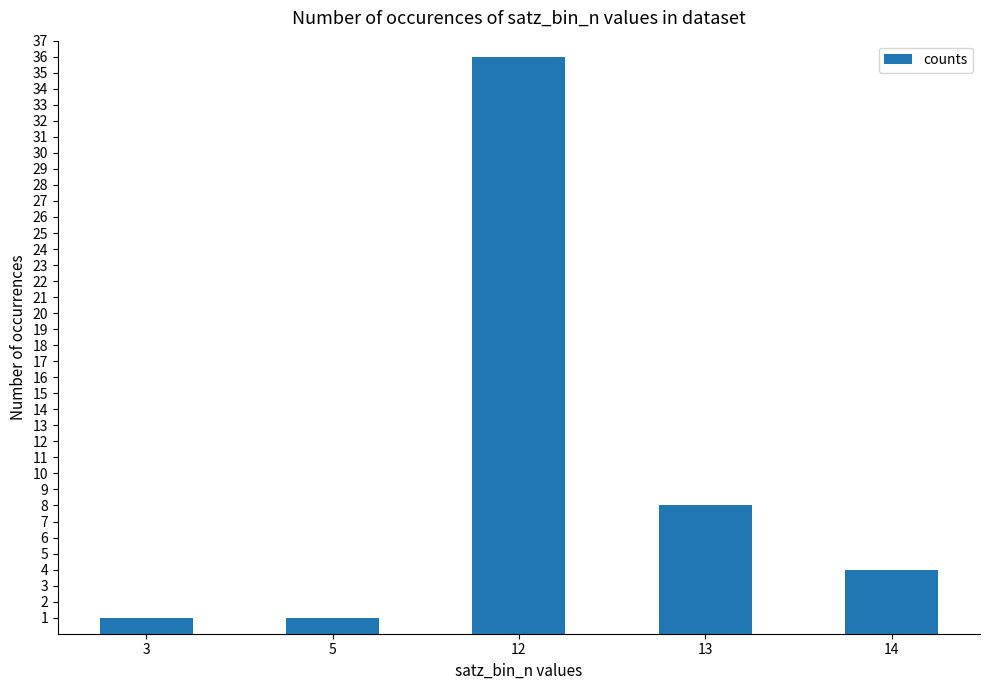

Reading left to right, what are all the values shown in this chart?

3=1	5=1	12=36	13=8	14=4